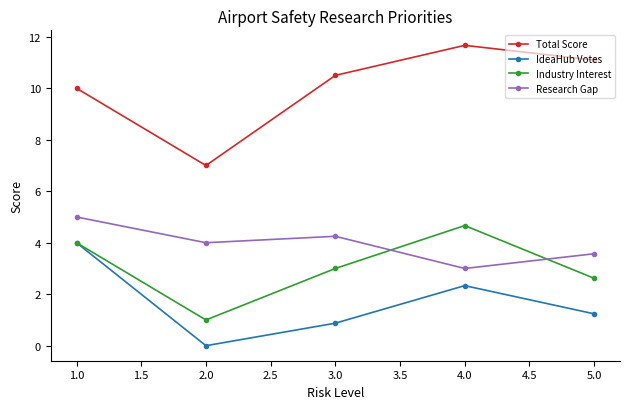

After their last crossing, which series has the higher values: Industry Interest or Research Gap?

Research Gap